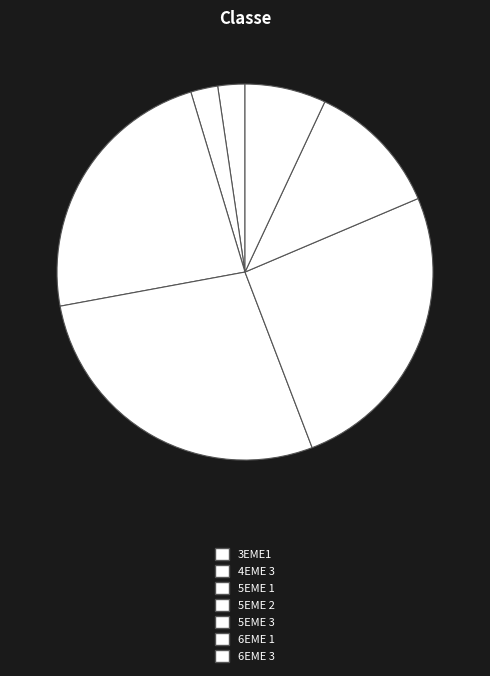

Count the number of slices in the pie.

7